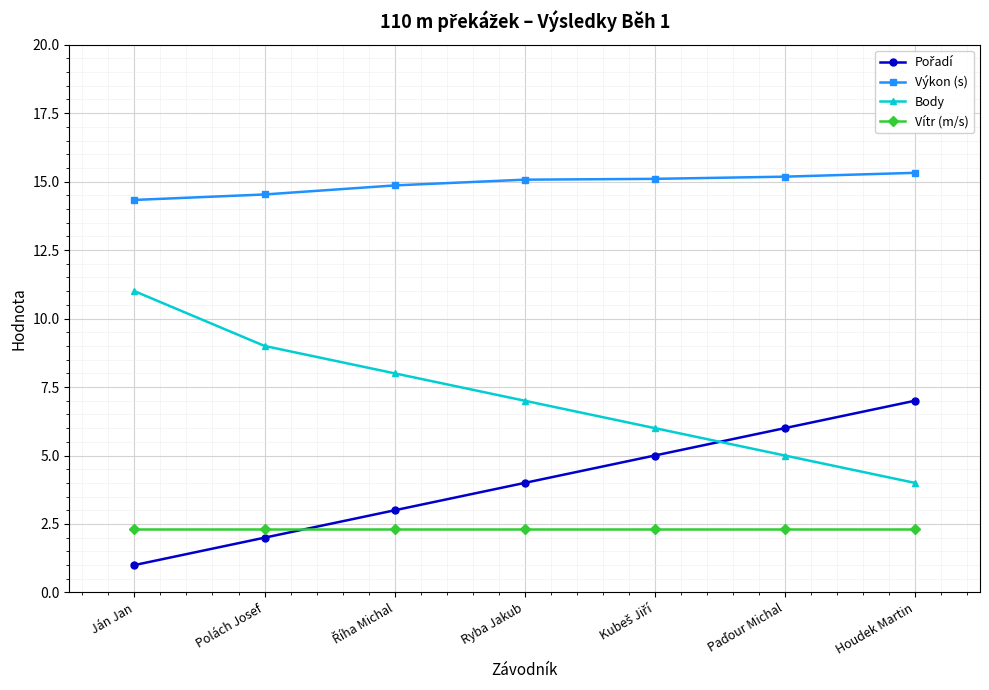

What is the spread (max minus min) of values at Houdek Martin?

13.0